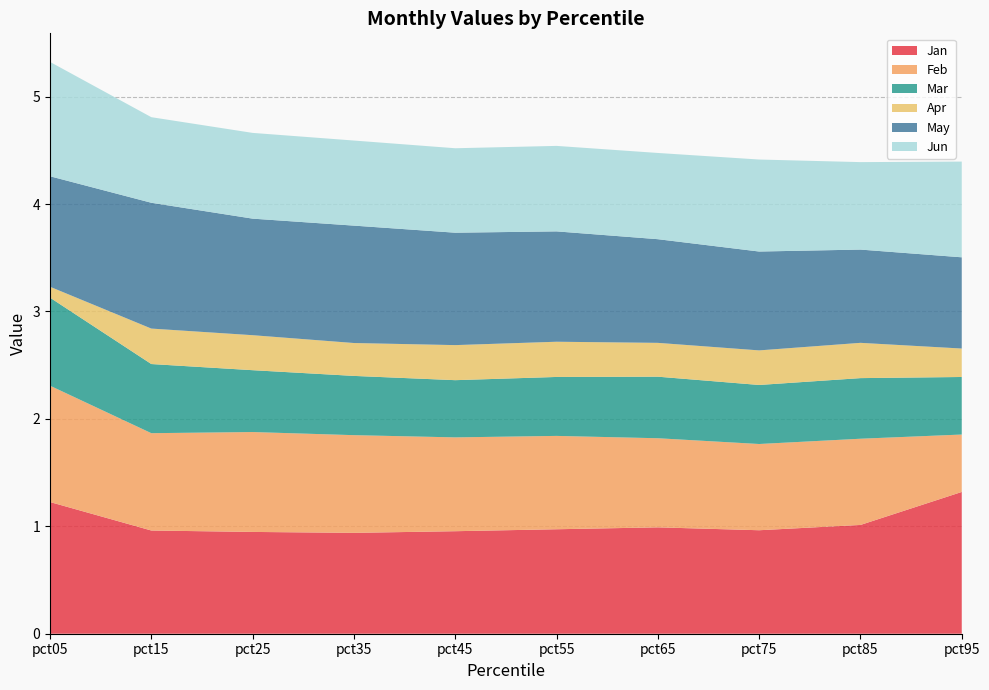

Reading right to left, list all the values displayed in this chart.

Jan: 1.3	1.0	1.0	1.0	1.0	1.0	0.9	0.9	1.0	1.2
Feb: 0.5	0.8	0.8	0.8	0.9	0.9	0.9	0.9	0.9	1.1
Mar: 0.5	0.6	0.5	0.6	0.5	0.5	0.6	0.6	0.6	0.8
Apr: 0.3	0.3	0.3	0.3	0.3	0.3	0.3	0.3	0.3	0.1
May: 0.8	0.9	0.9	1.0	1.0	1.0	1.1	1.1	1.2	1.0
Jun: 0.9	0.8	0.9	0.8	0.8	0.8	0.8	0.8	0.8	1.1